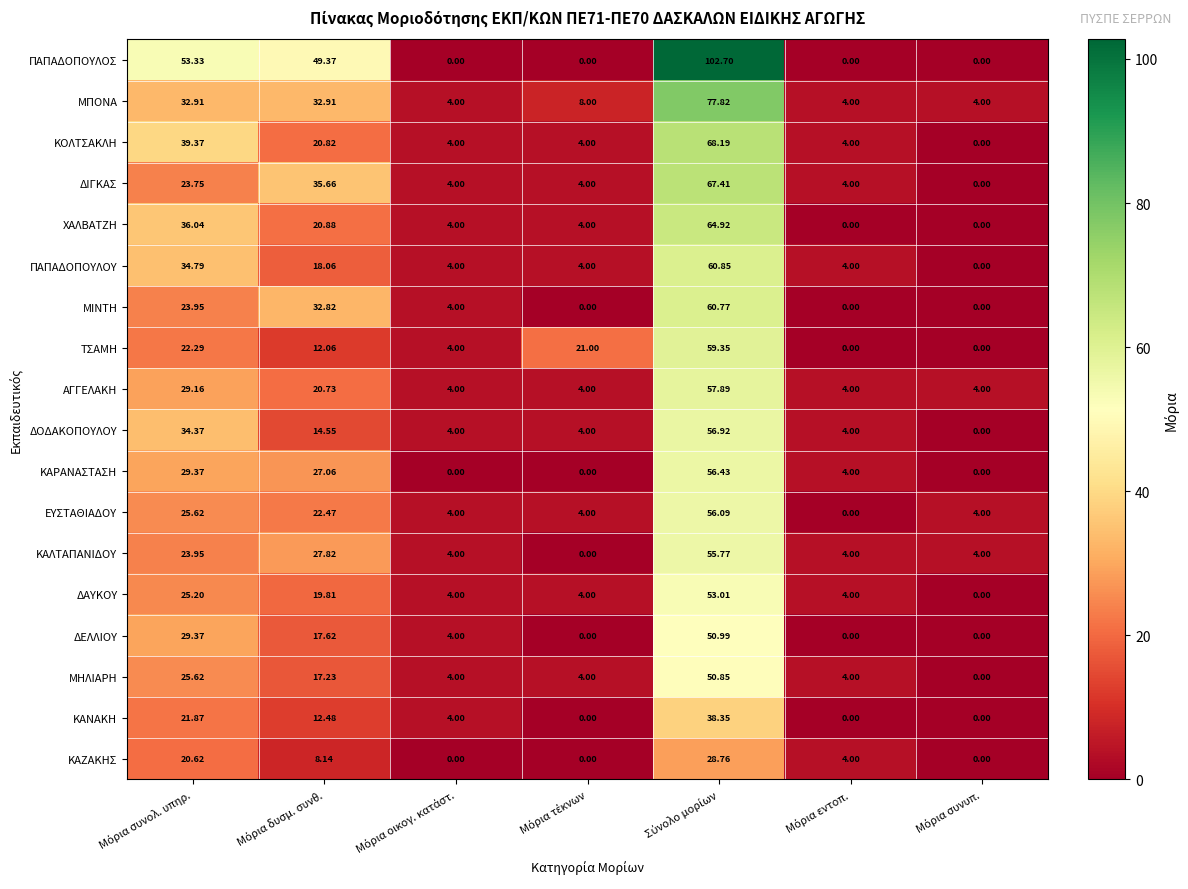

Which series has the widest spread of values?

ΠΑΠΑΔΟΠΟΥΛΟΣ